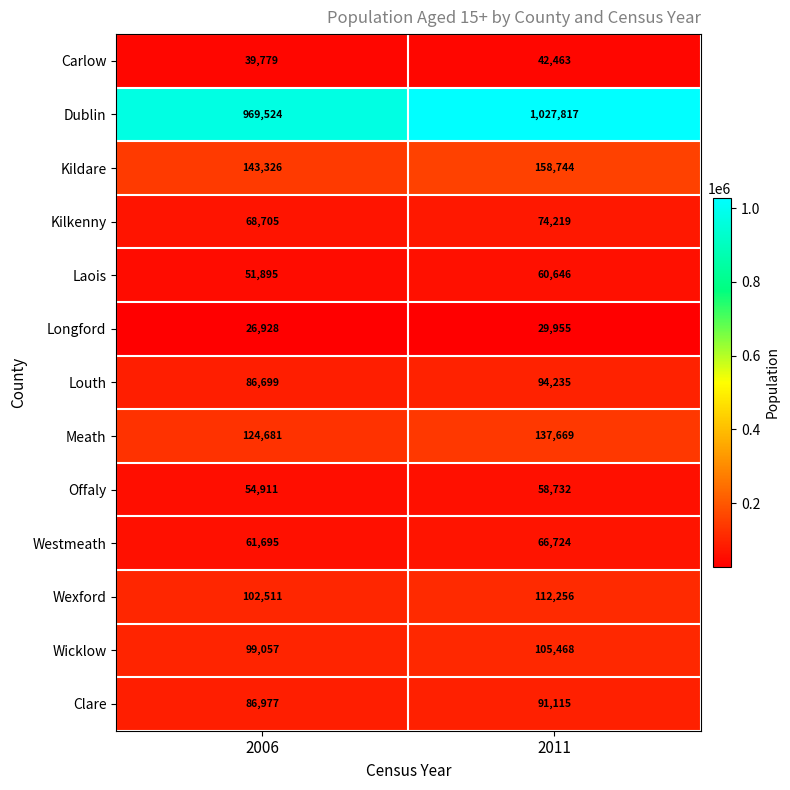

What is the sum of all Wexford values?

214767